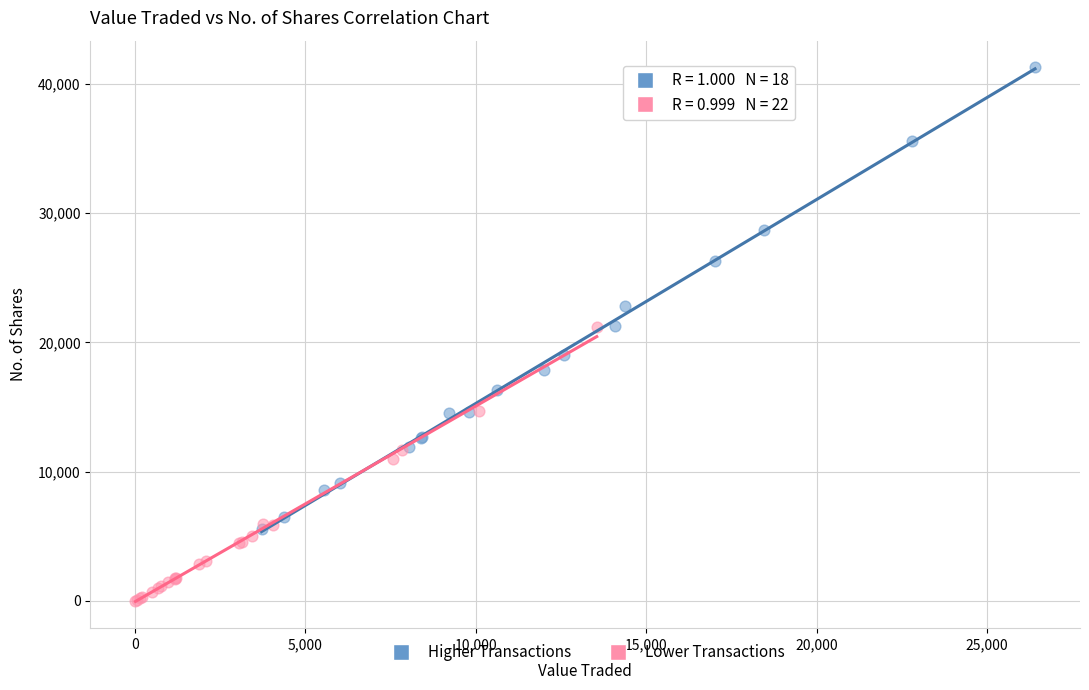

Which series has the largest Y range (max minus min)?

Higher Transactions